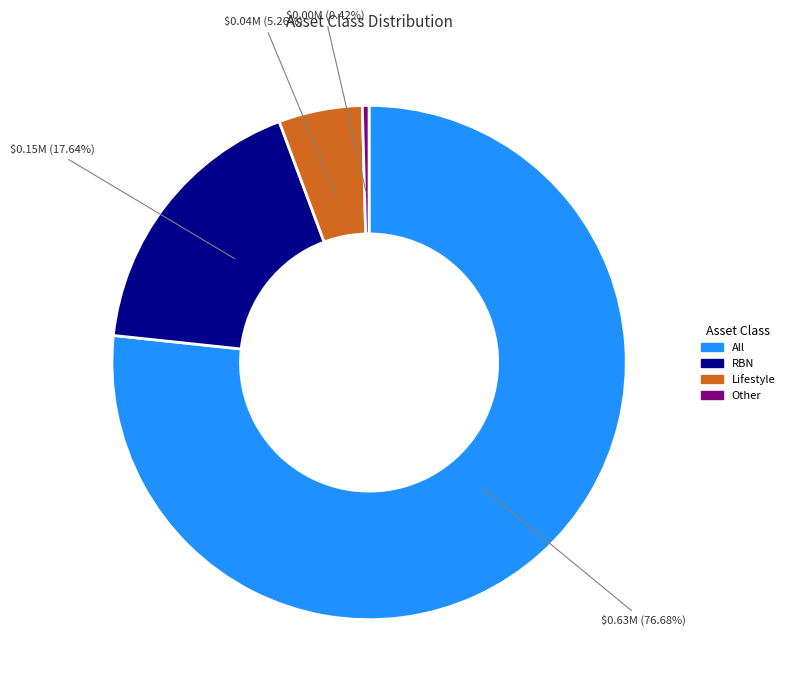

Is there a majority slice in this chart?

Yes